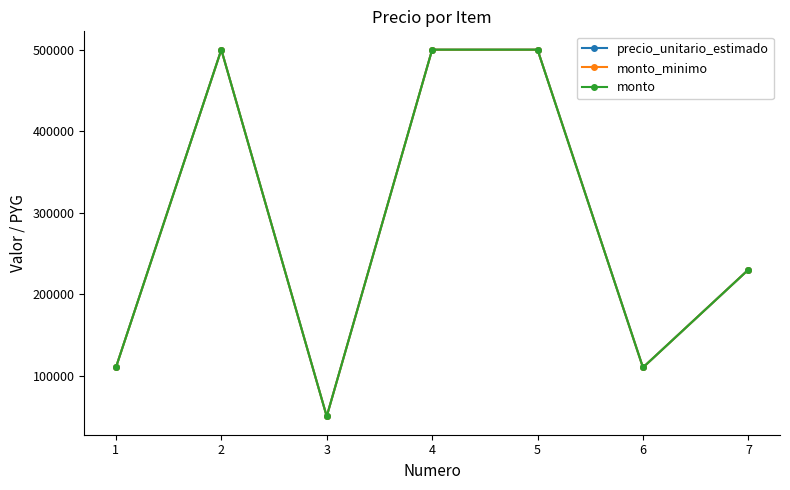

Is this an area chart (filled region under the line)?

No